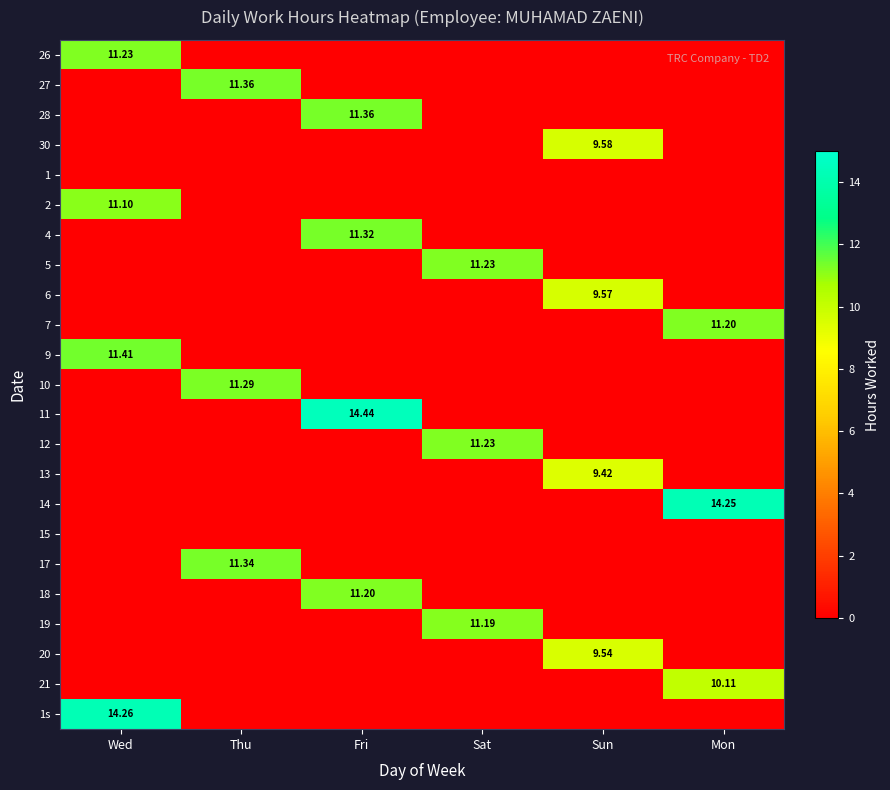

At Sun, list the series in order from smallest to largest.

26, 27, 28, 1, 2, 4, 5, 7, 9, 10, 11, 12, 14, 15, 17, 18, 19, 21, 1s, 13, 20, 6, 30